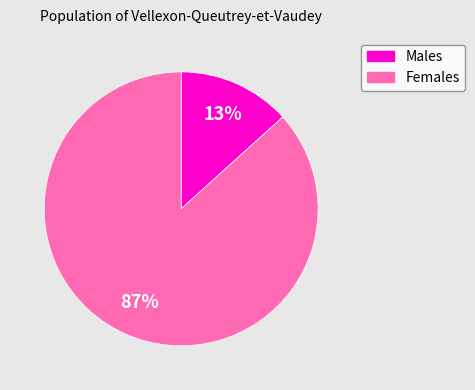

To the nearest percent, what is the average slice percentage?

50%